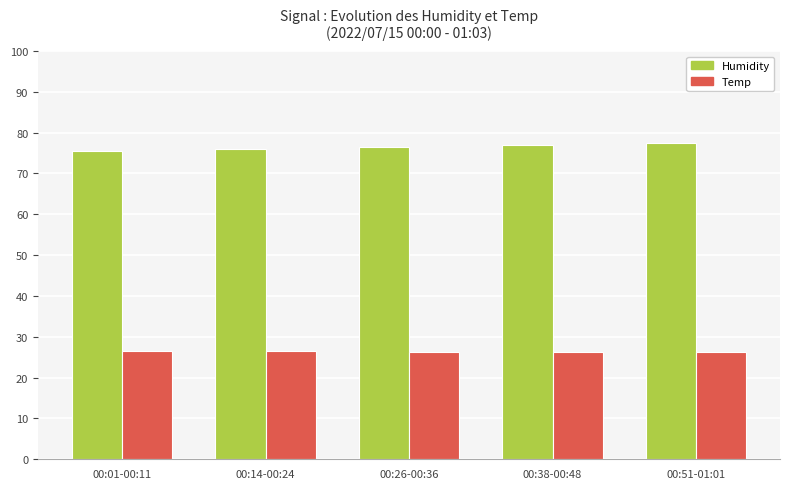

Which series has the largest range (max minus min)?

Humidity